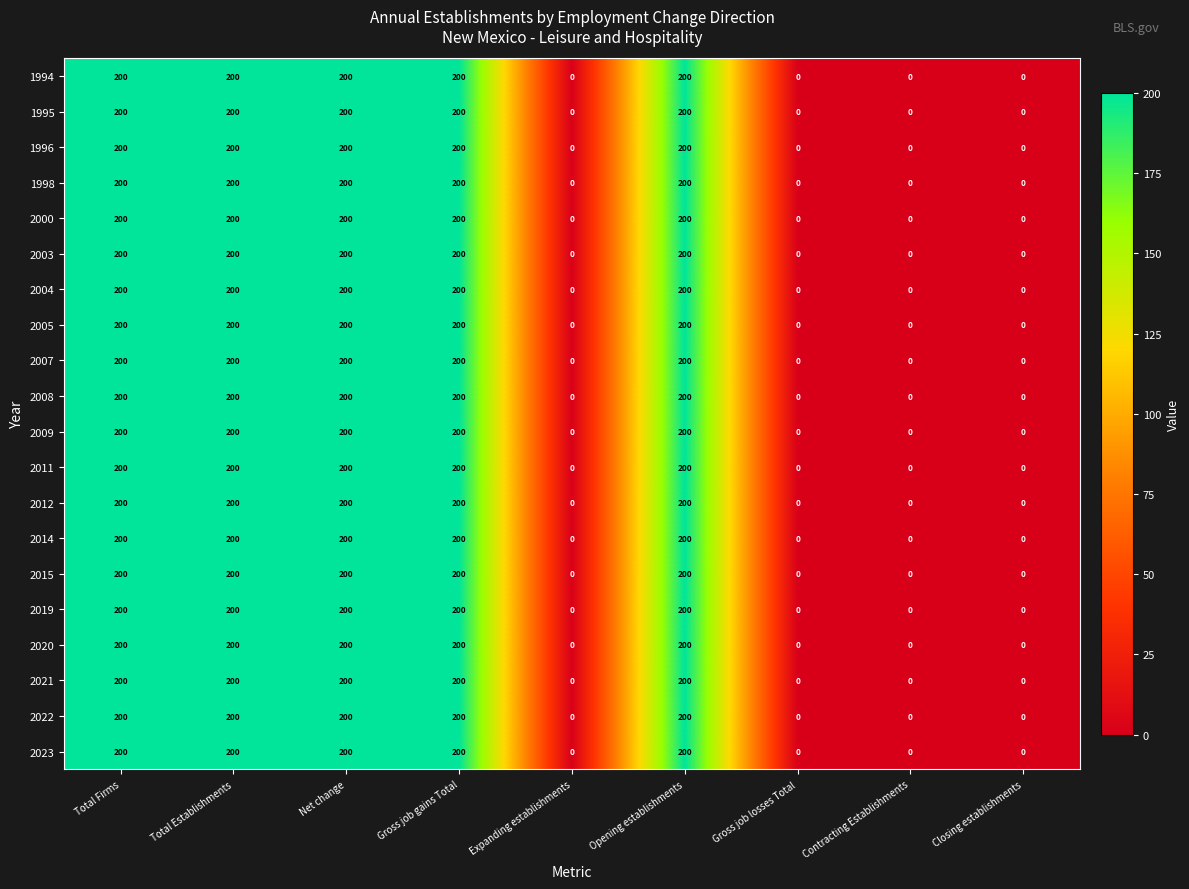

What is the difference between the maximum and minimum values in the 1998 series?

200